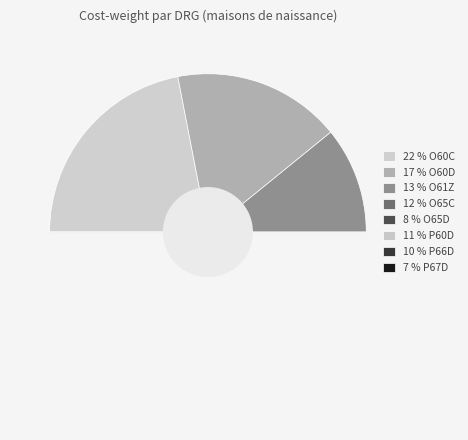

How many segments does this pie chart have?

8